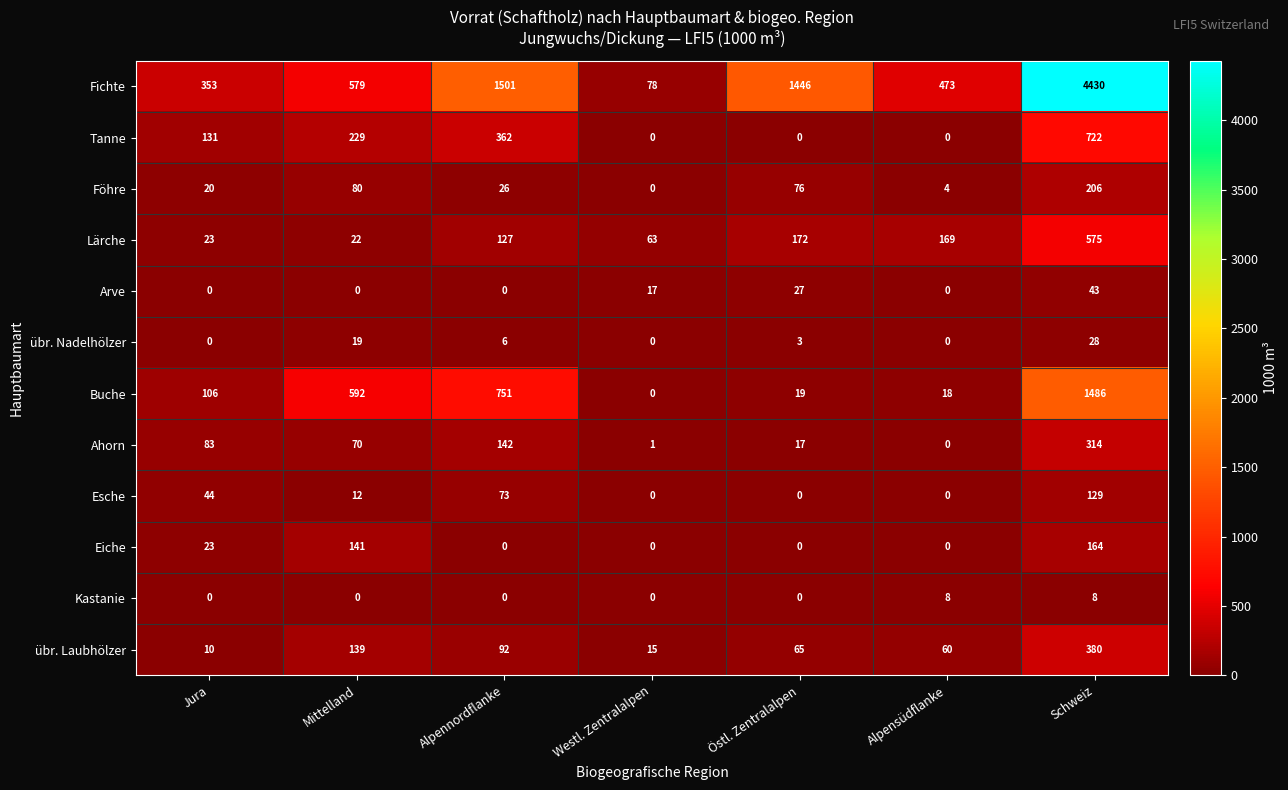

At which category is the sum across all series the highest?

Schweiz